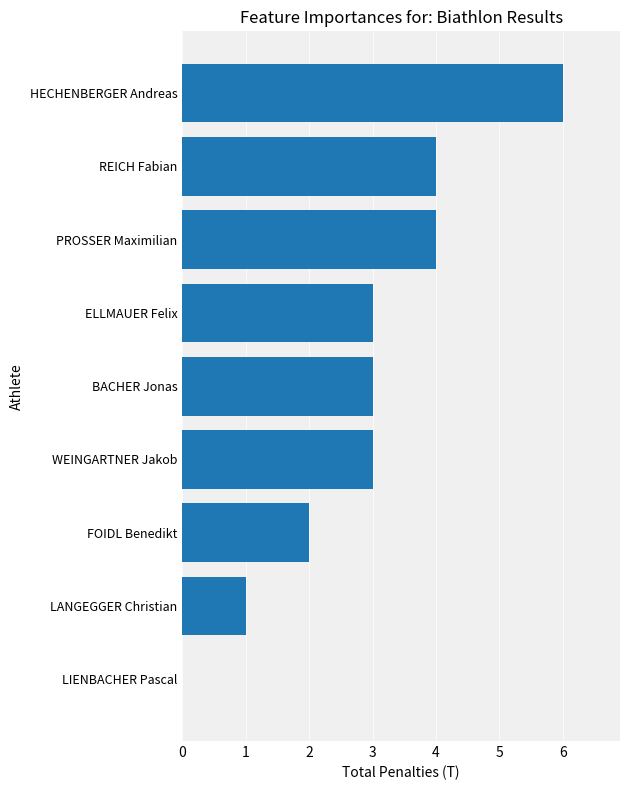

What is the average value?

3